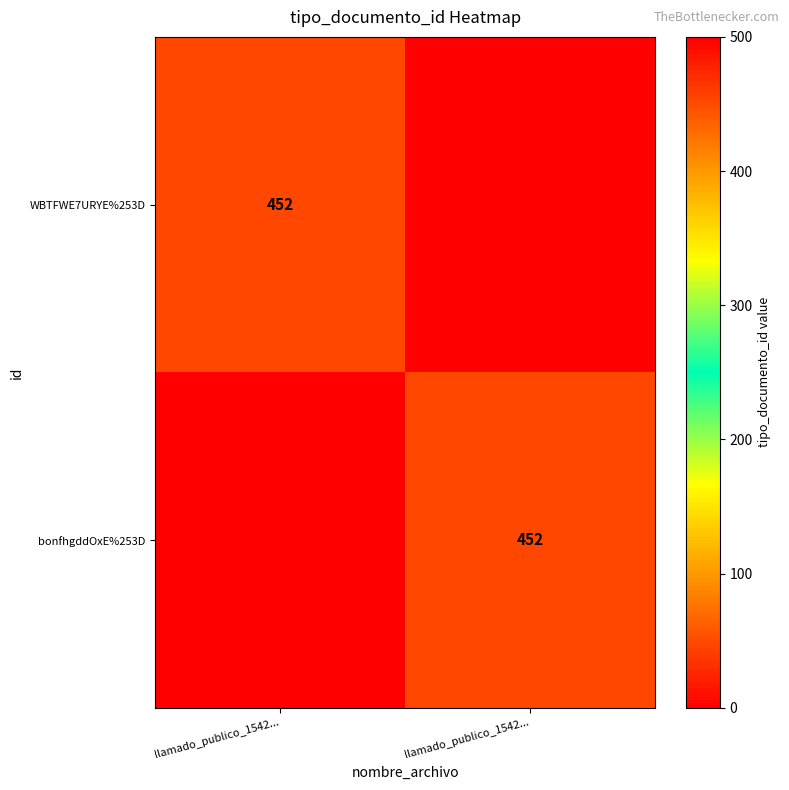

The value of bonfhgddOxE%253D at llamado_publico_1542... is 237. True or false?

False